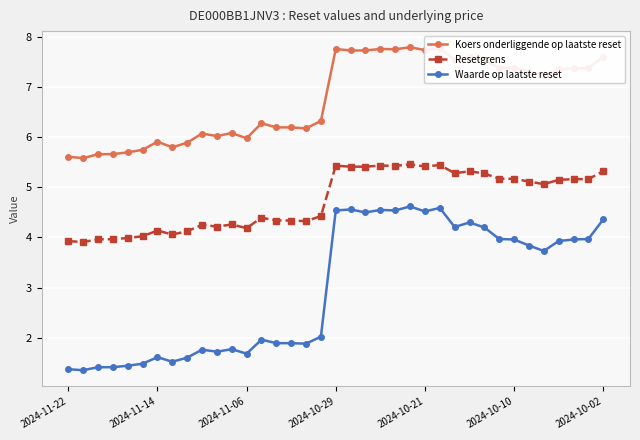

True or false: Resetgrens has more than 1 points higher than both neighbors.

True